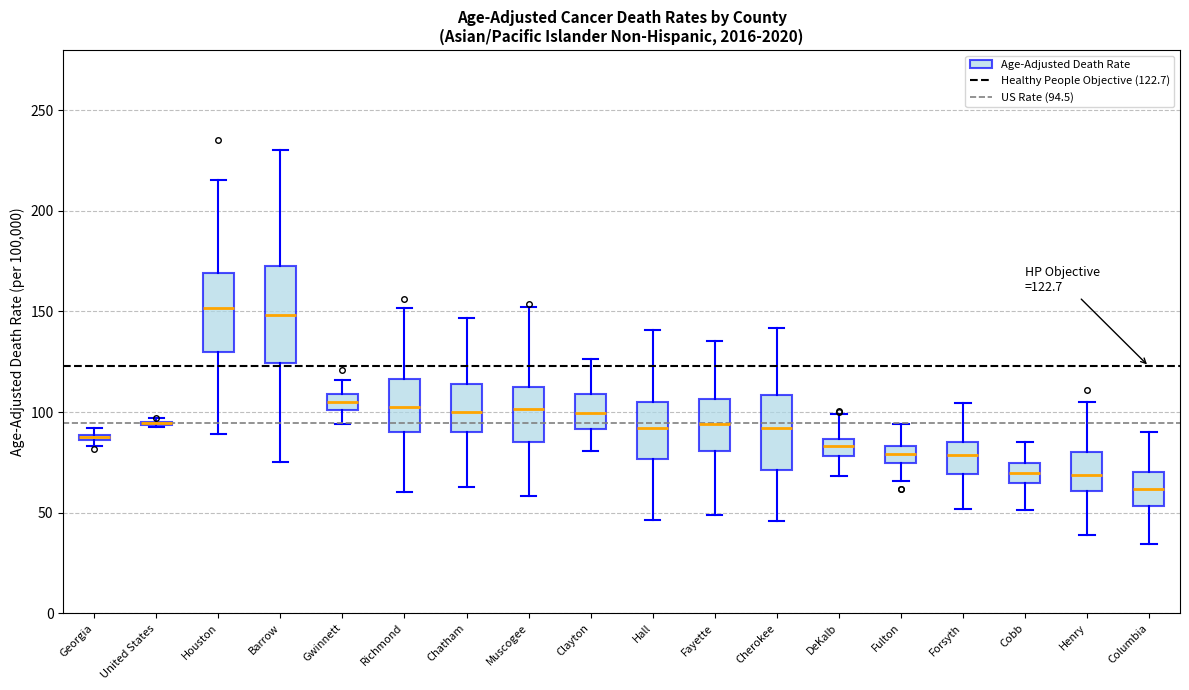

Comparing the boxes themselves (not the whiskers), which one is the tallest?

Barrow